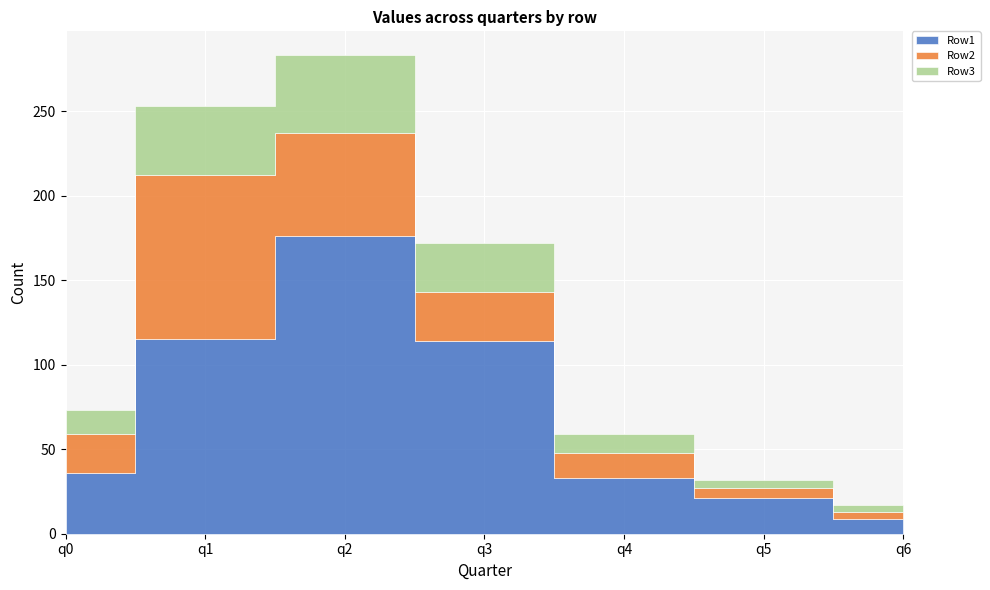

How many values in the Row2 series exceed 23?

3